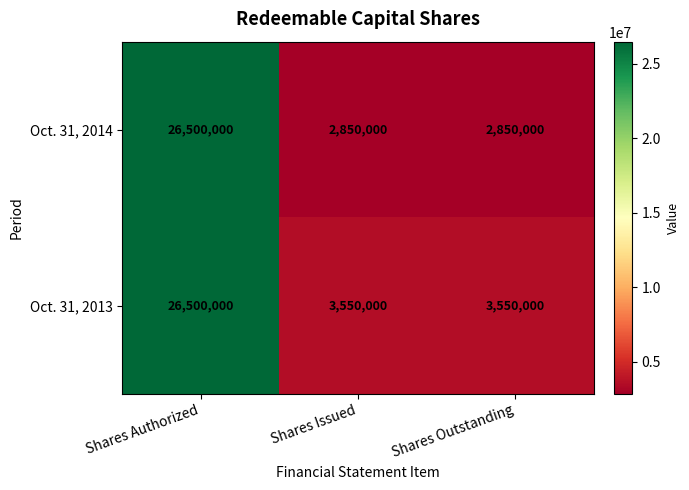

Is it true that Oct. 31, 2013 equals 3550000 at Shares Issued?

True